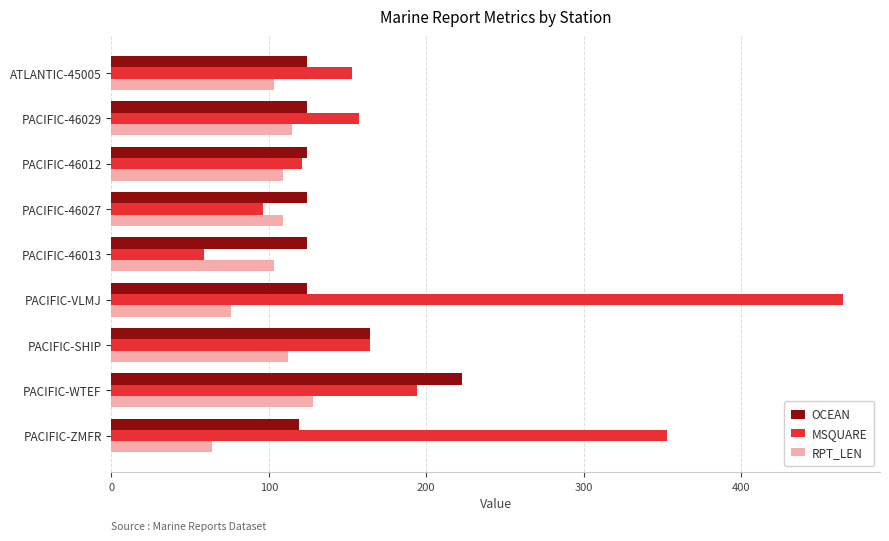

What is the sum of all OCEAN values?

1250